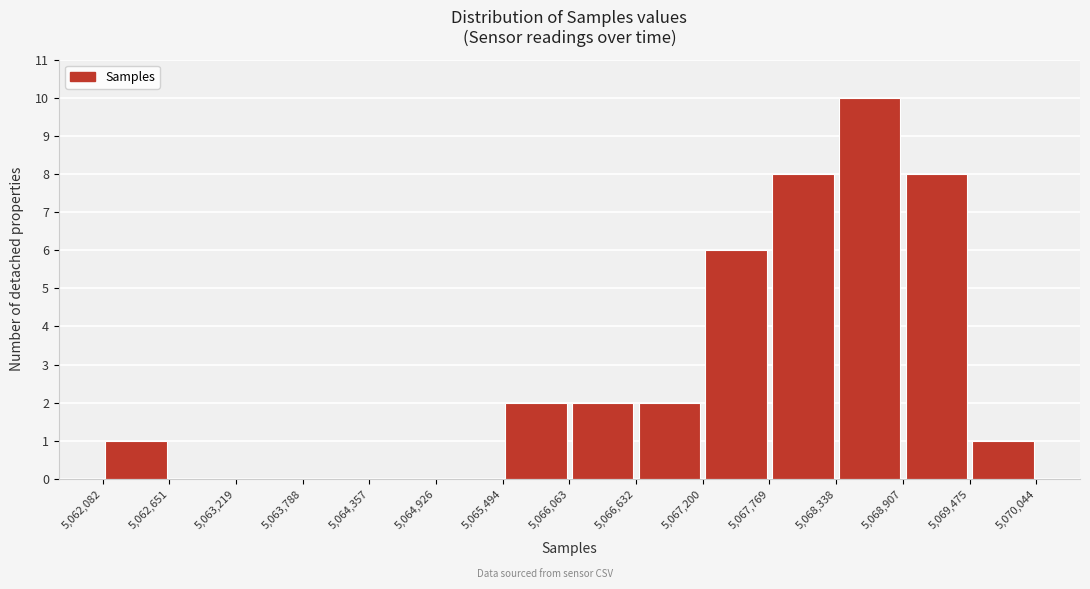

Reading left to right, transcribe this chart: for each bar, give the range it covers on the x-axis and its height. The values are not printed on the chart, so give them approximately, as read against the axis.

5,062,082 to 5,062,651: 1
5,062,651 to 5,063,219: 0
5,063,219 to 5,063,788: 0
5,063,788 to 5,064,357: 0
5,064,357 to 5,064,926: 0
5,064,926 to 5,065,494: 0
5,065,494 to 5,066,063: 2
5,066,063 to 5,066,632: 2
5,066,632 to 5,067,200: 2
5,067,200 to 5,067,769: 6
5,067,769 to 5,068,338: 8
5,068,338 to 5,068,907: 10
5,068,907 to 5,069,475: 8
5,069,475 to 5,070,044: 1